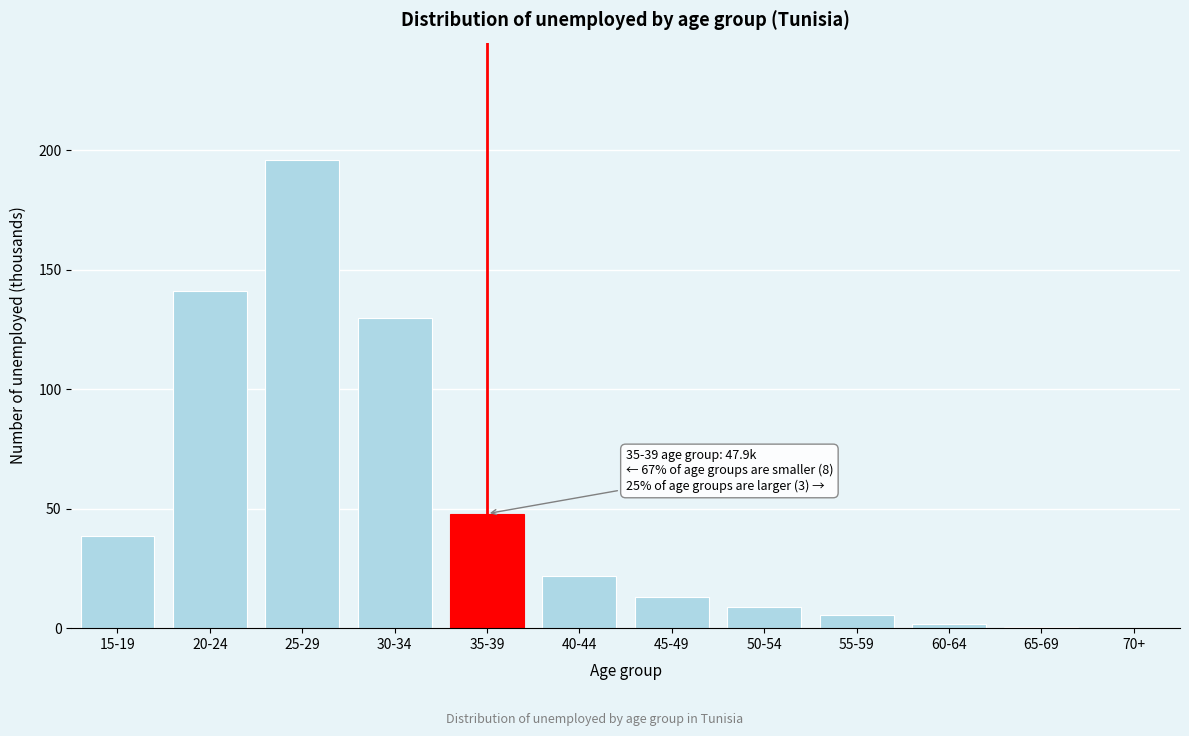

The chart shows a value of 301.9 at 25-29. True or false?

False